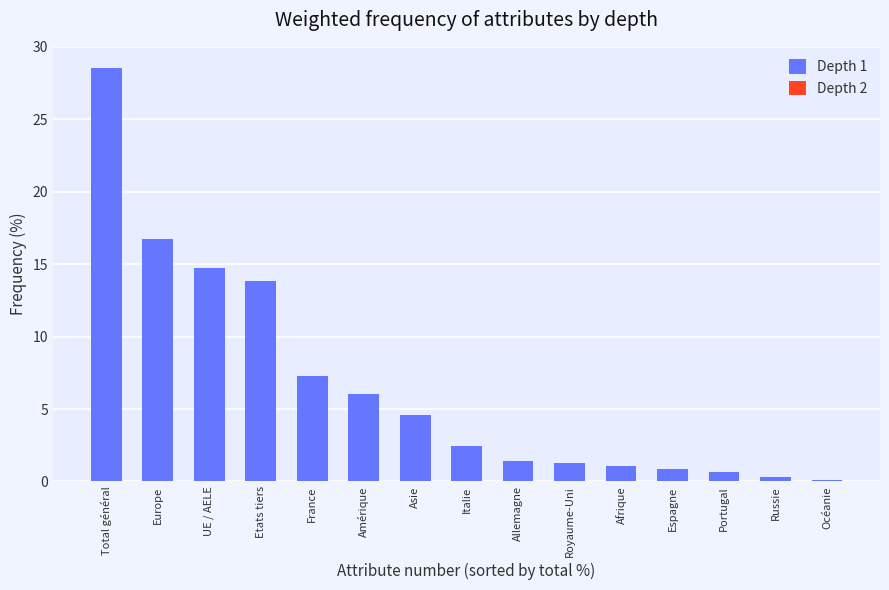

What is the label of the 2nd bar from the left?

Europe